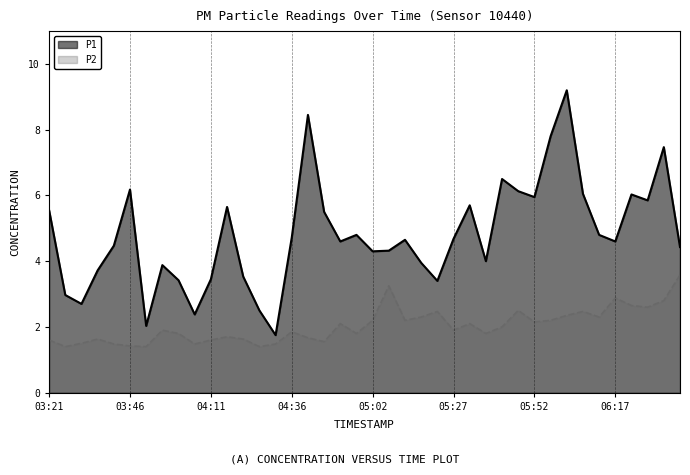

What is the total value across all series at 06:22?

8.7